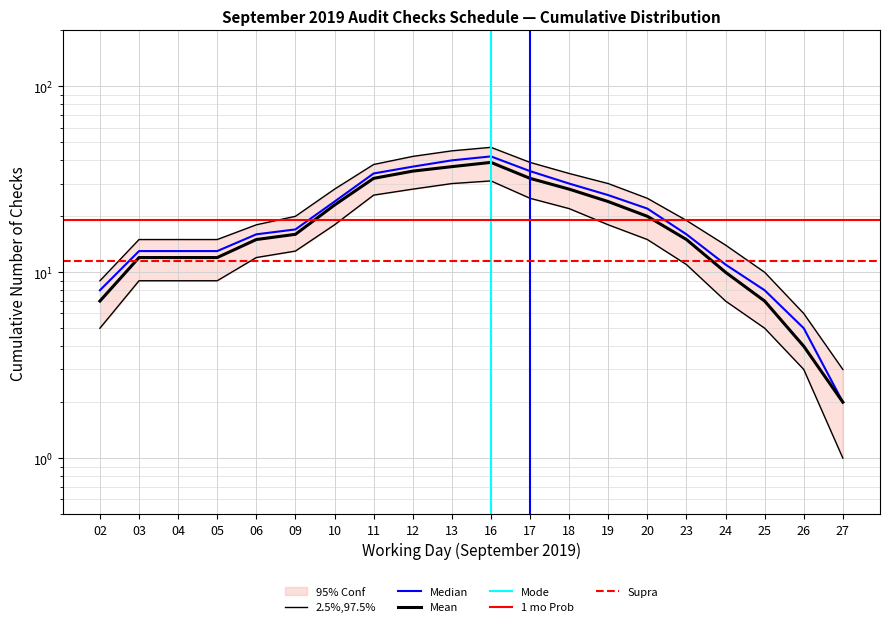

In Upper bound, how many points are higher than both neighbors (excluding endpoints)?

1